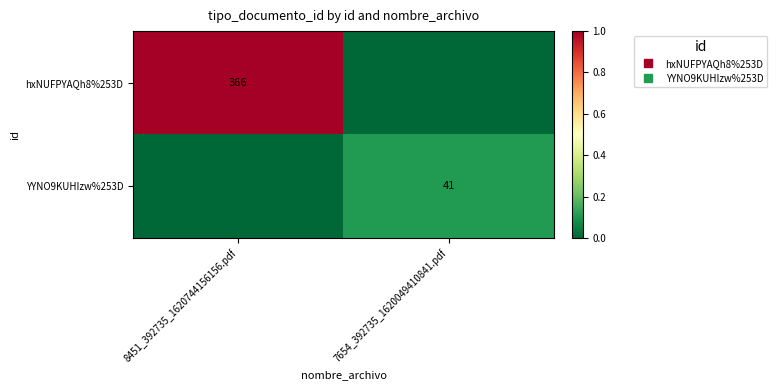

What is the difference between the maximum and minimum values in the hxNUFPYAQh8%253D series?

1.0